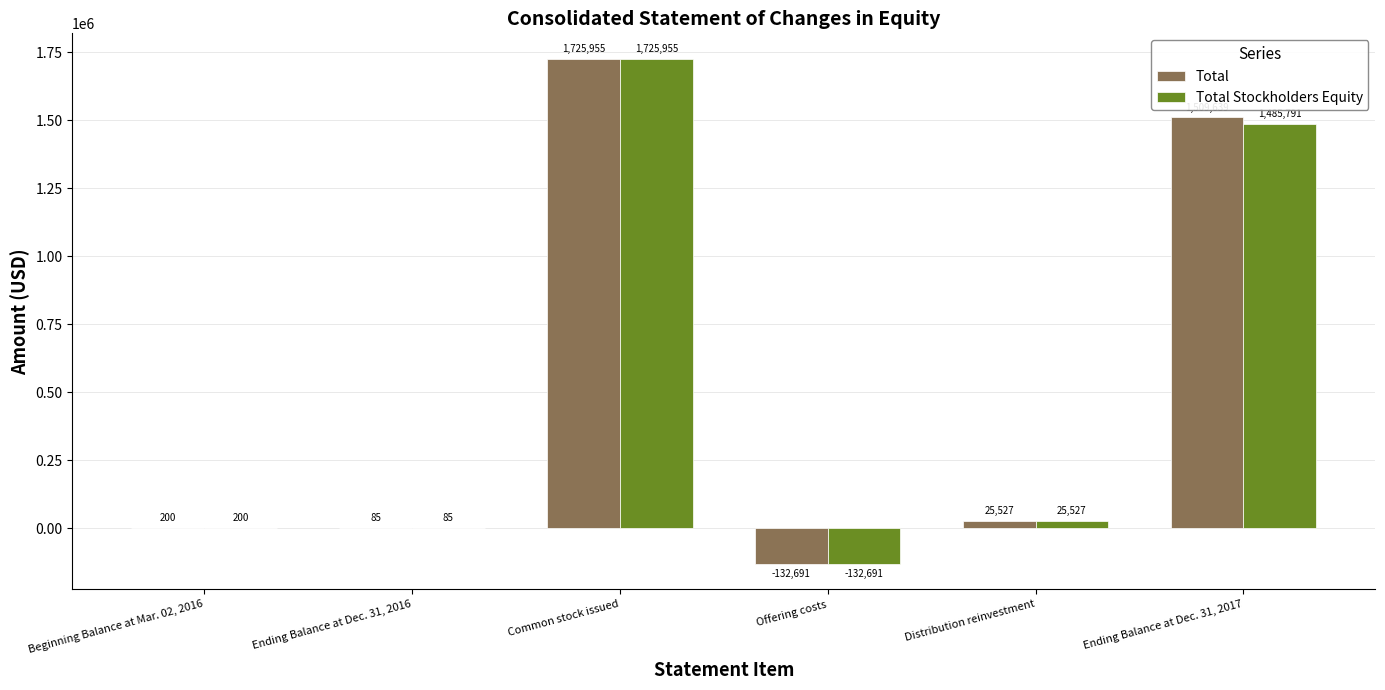

The value of Total Stockholders Equity at Offering costs is -132691. True or false?

True